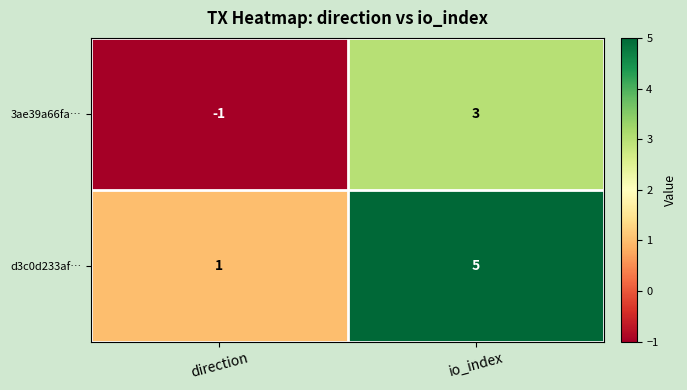

At io_index, list the series in order from smallest to largest.

3ae39a66fa…, d3c0d233af…